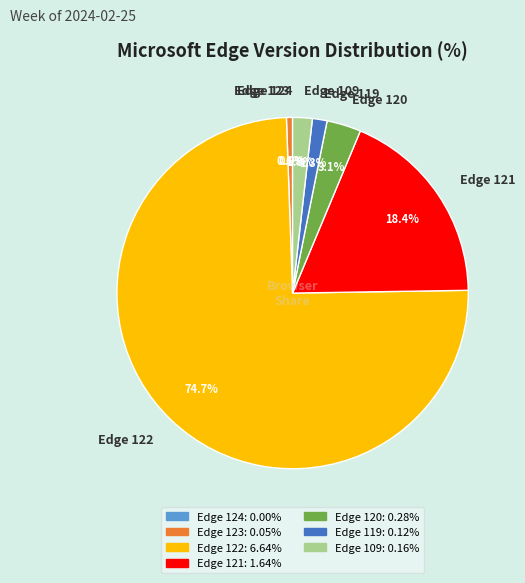

Is it true that Microsoft Edge 123 is 12% of the pie?

False